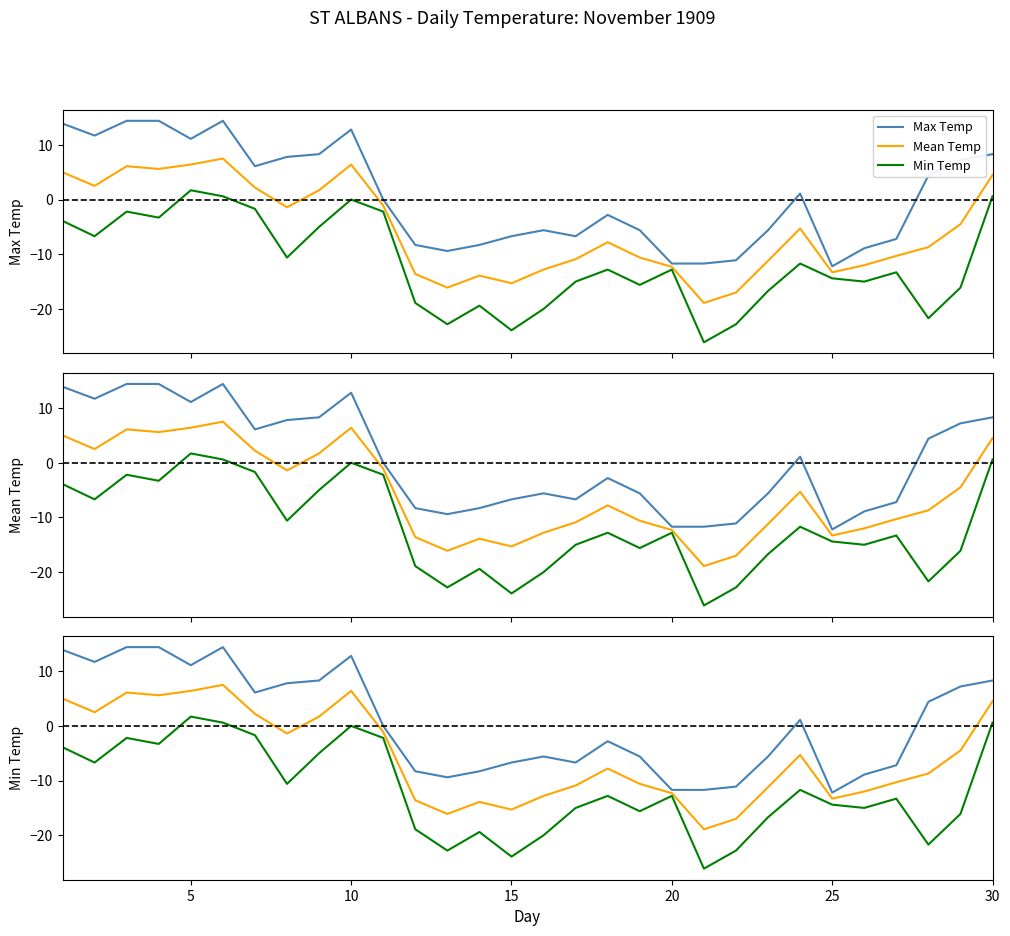

How many values in Mean Temp are above zero?

10